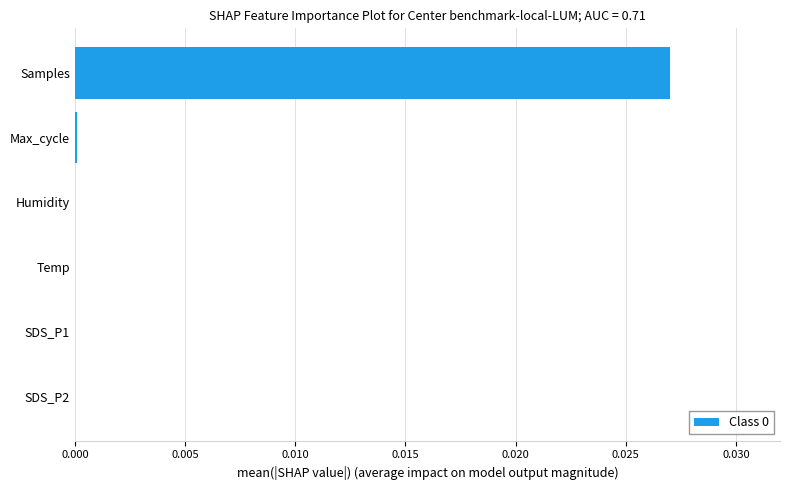

The chart shows a value of 0.0 at Humidity. True or false?

True